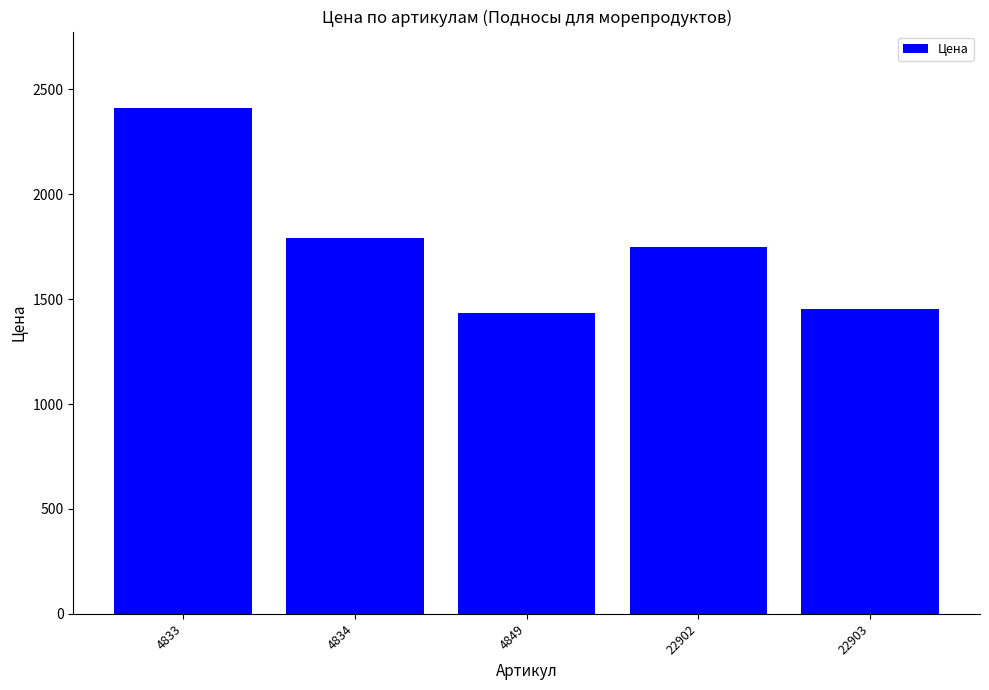

What is the sum of all values?

8847